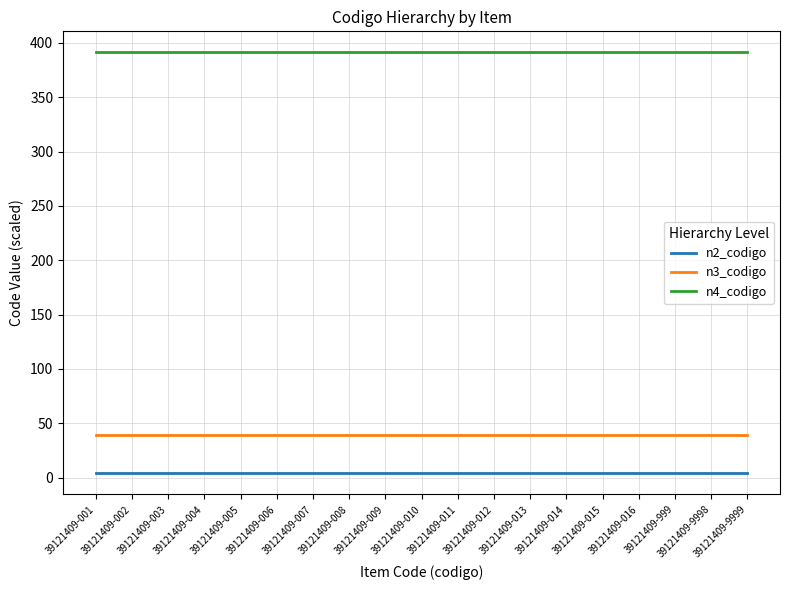

What is the minimum value for n3_codigo?

39.1